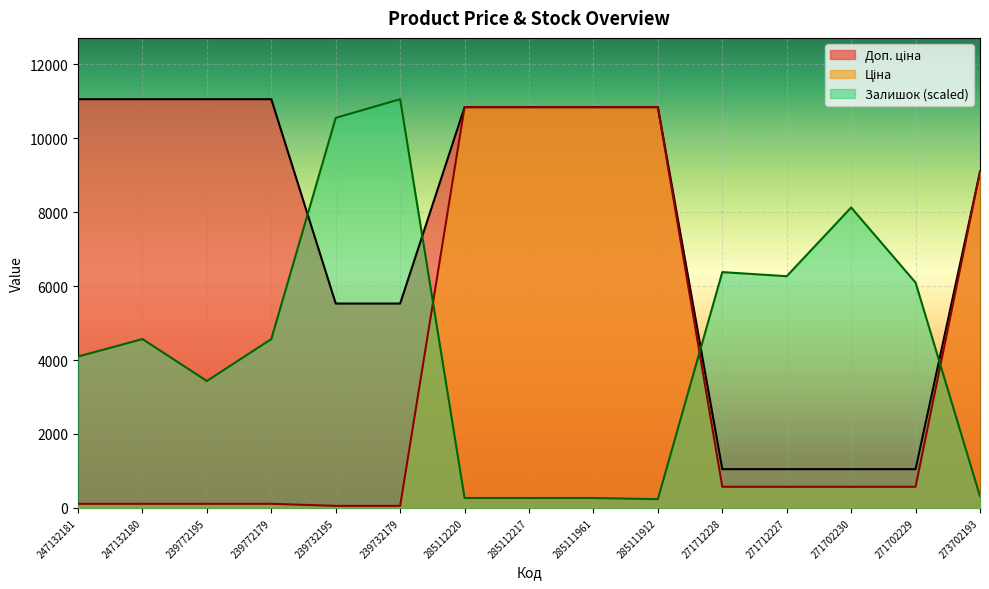

Which category has the lowest value in the Залишок series?

285111912